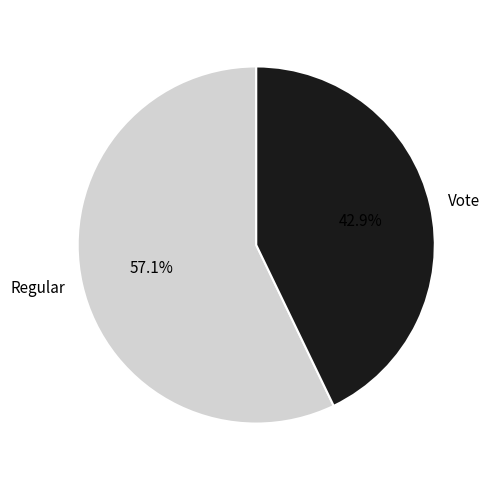

To the nearest percent, what percentage of the pie is Regular?

57%